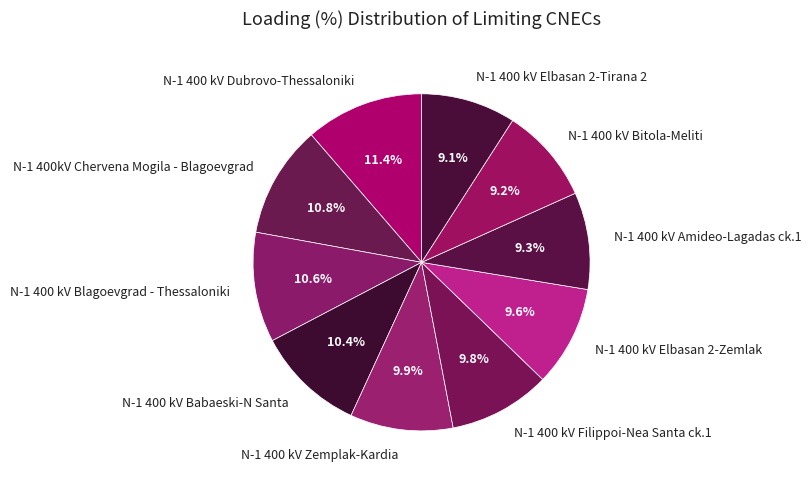

Does N-1 400kV Chervena Mogila - Blagoevgrad represent more than half of the total?

No